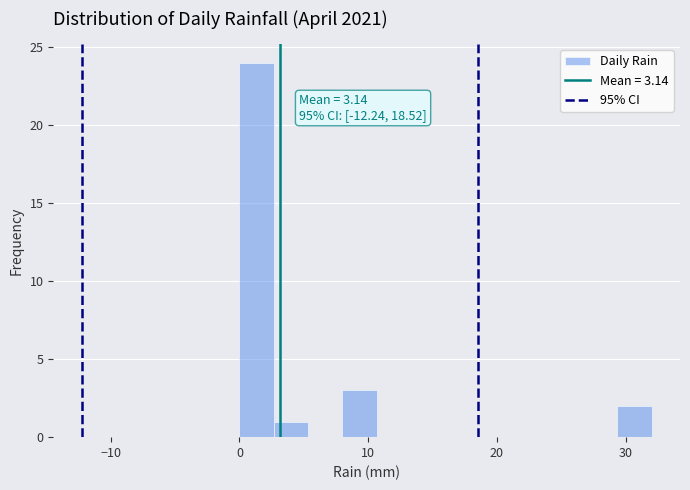

Around what value on the x-axis is the tallest bar? Give the approximate position of its centre, as read against the axis.

1